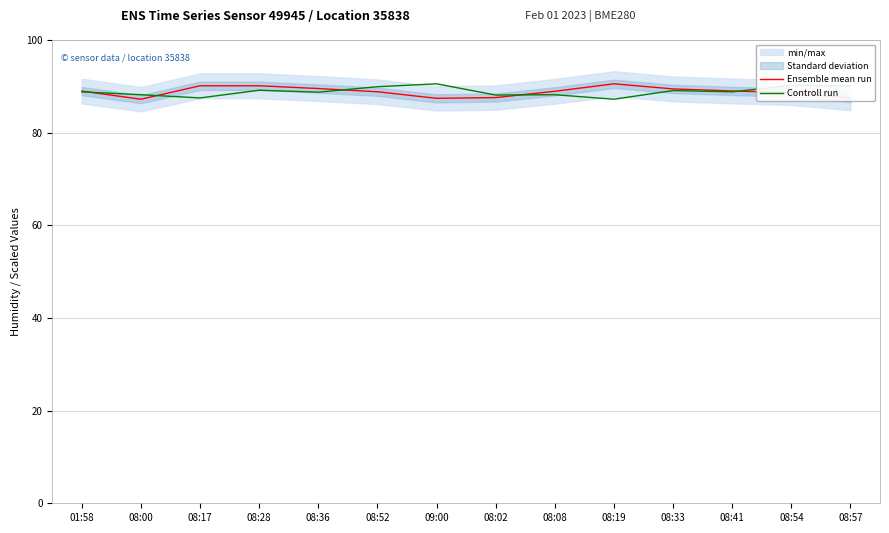

How many categories are shown in the chart?

14